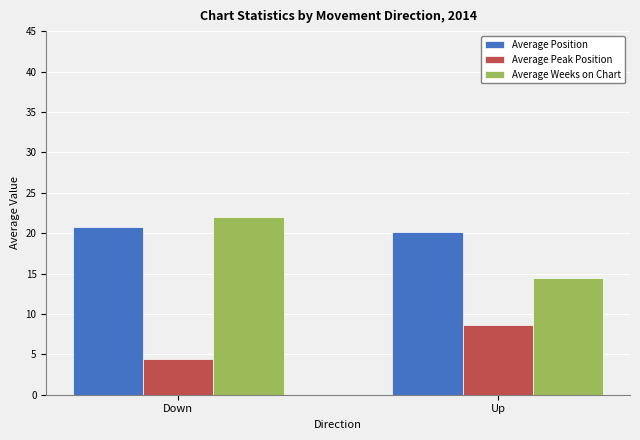

What are all the series names shown in the legend?

Average Position, Average Peak Position, Average Weeks on Chart